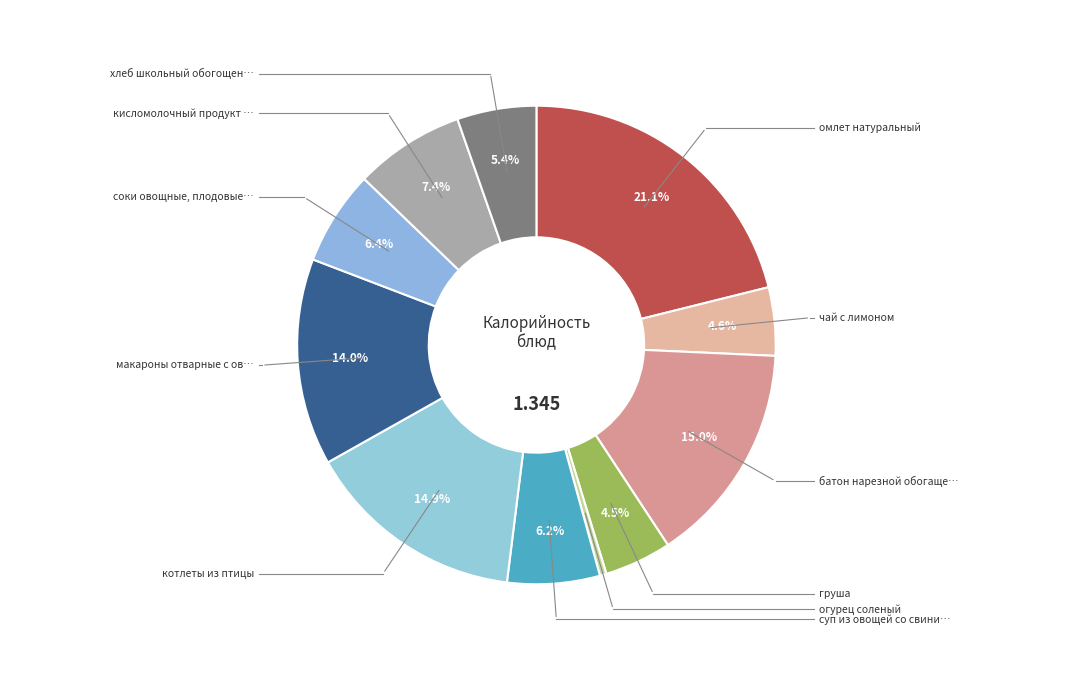

To the nearest percent, what is the difference between the largest and smallest slice percentages?

21%